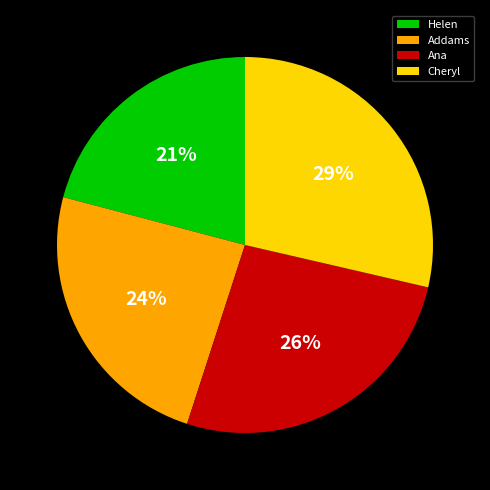

Rank the categories by value from lowest to highest.

Helen, Addams, Ana, Cheryl